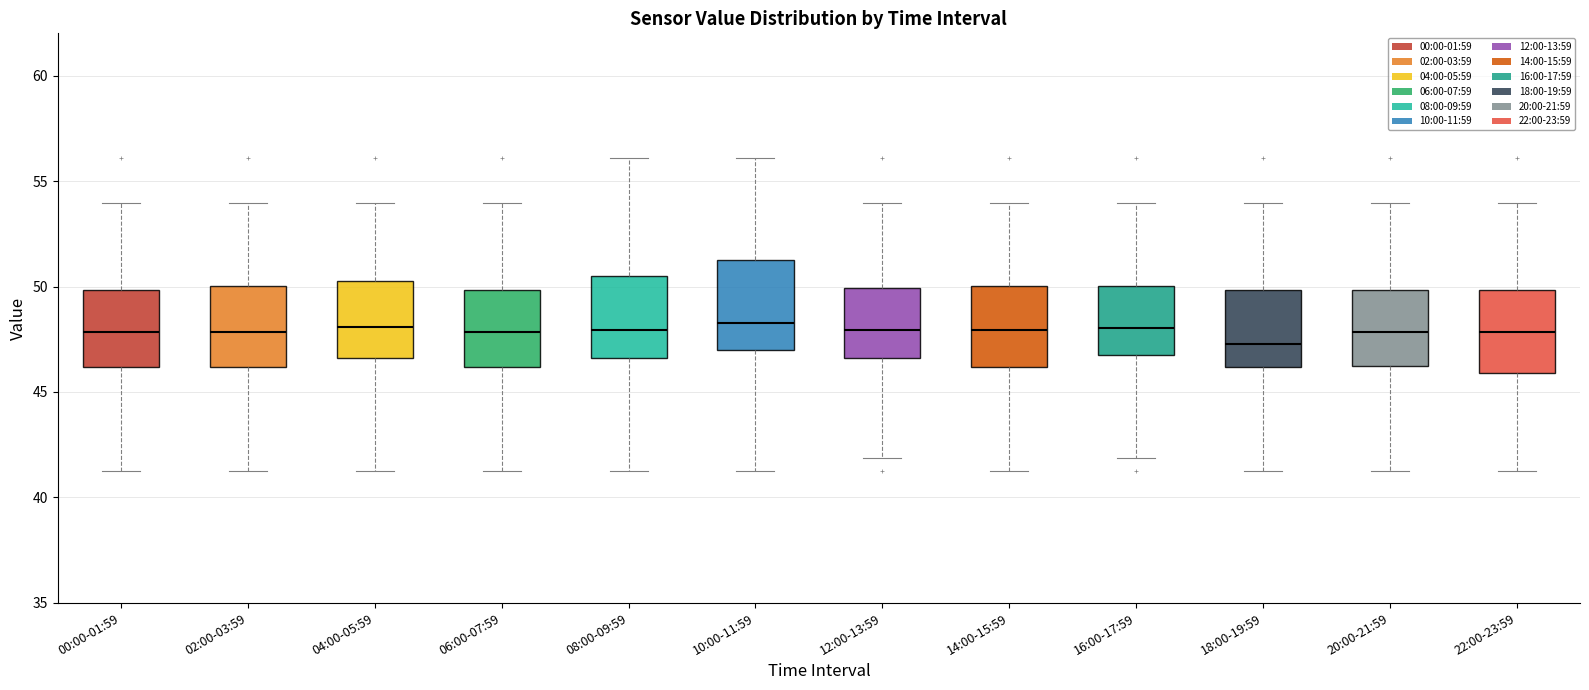

Reading left to right, transcribe this box plot: for each box, give where its median line is, the range the box spans, and where its two whiskers end, as read against the y-axis. The values are not printed on the chart, so give them approximately, as read against the axis.

00:00-01:59: median 48.0, box 46.0 to 50.0, whiskers 41.5 to 54.0
02:00-03:59: median 48.0, box 46.0 to 50.0, whiskers 41.5 to 54.0
04:00-05:59: median 48.0, box 46.5 to 50.5, whiskers 41.5 to 54.0
06:00-07:59: median 48.0, box 46.0 to 50.0, whiskers 41.5 to 54.0
08:00-09:59: median 48.0, box 46.5 to 50.5, whiskers 41.5 to 56.0
10:00-11:59: median 48.5, box 47.0 to 51.0, whiskers 41.5 to 56.0
12:00-13:59: median 48.0, box 46.5 to 50.0, whiskers 42.0 to 54.0
14:00-15:59: median 48.0, box 46.0 to 50.0, whiskers 41.5 to 54.0
16:00-17:59: median 48.0, box 46.5 to 50.0, whiskers 42.0 to 54.0
18:00-19:59: median 47.5, box 46.0 to 50.0, whiskers 41.5 to 54.0
20:00-21:59: median 48.0, box 46.5 to 50.0, whiskers 41.5 to 54.0
22:00-23:59: median 48.0, box 46.0 to 50.0, whiskers 41.5 to 54.0